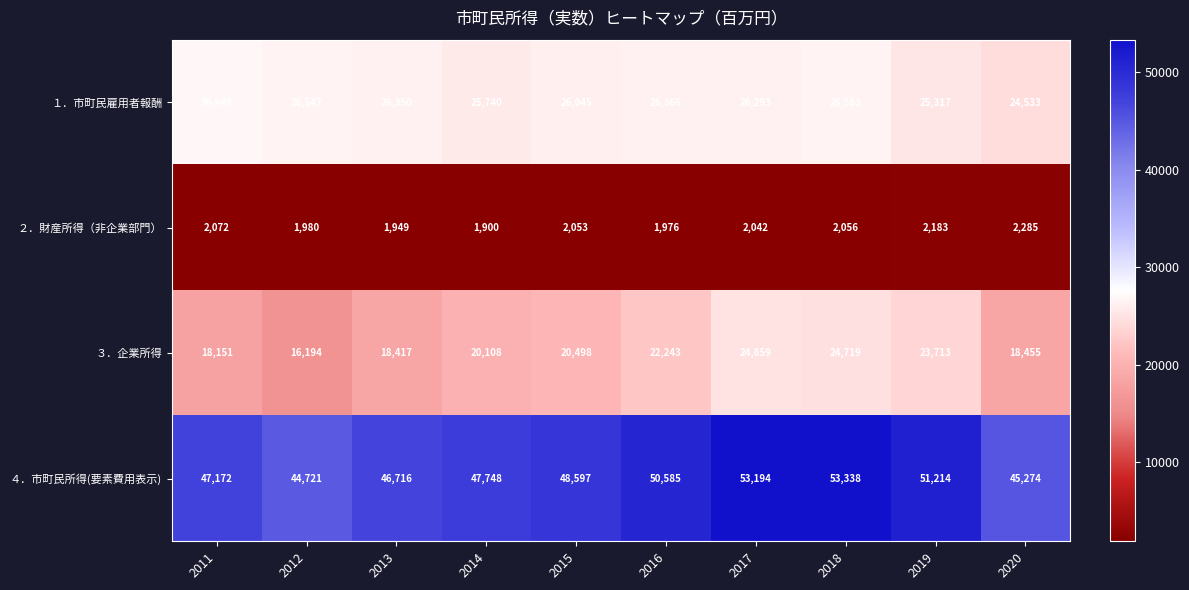

What is the minimum value shown in the chart?

1900